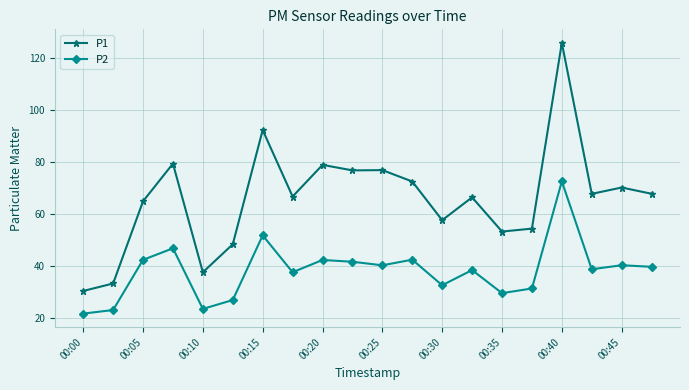

True or false: P2 and P1 cross at least once.

False